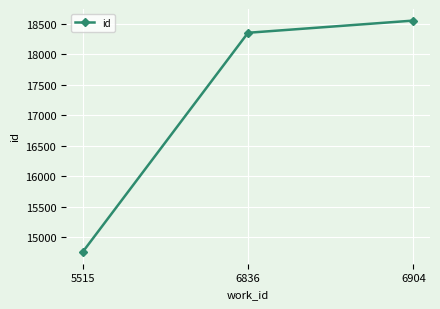

What is the difference between the second highest and minimum values?

3597